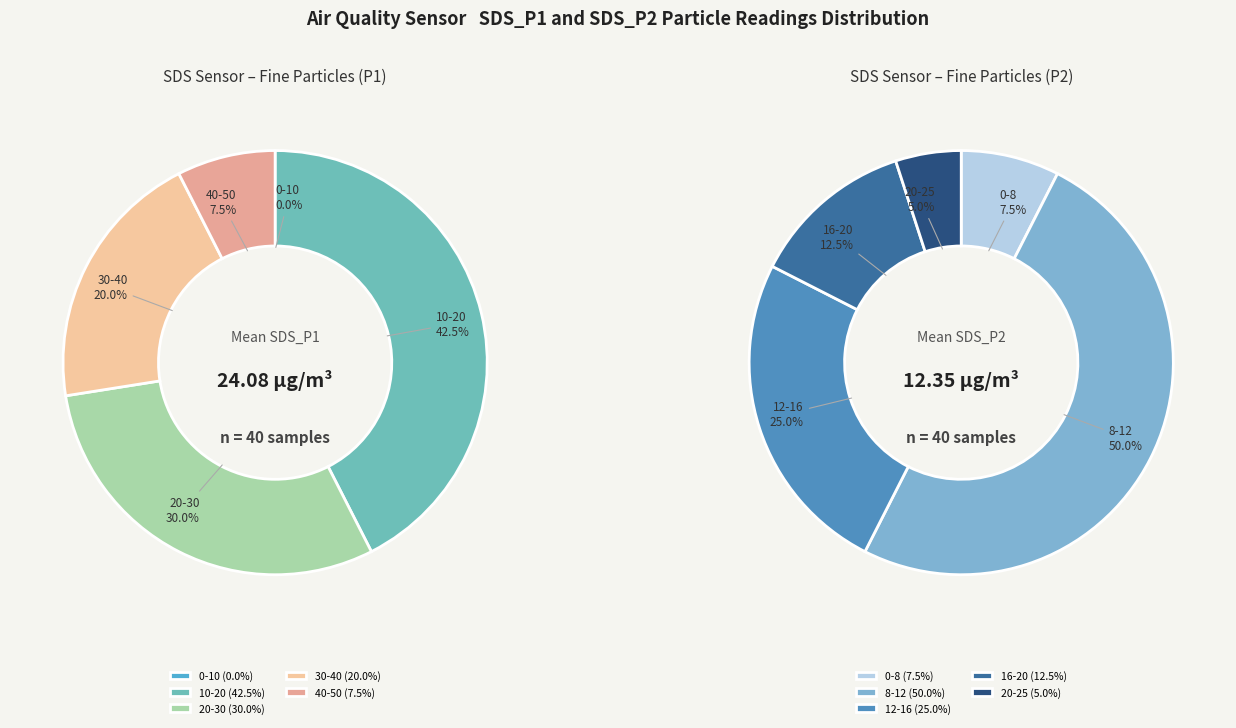

Which has a higher value, -24 or -24?

-24